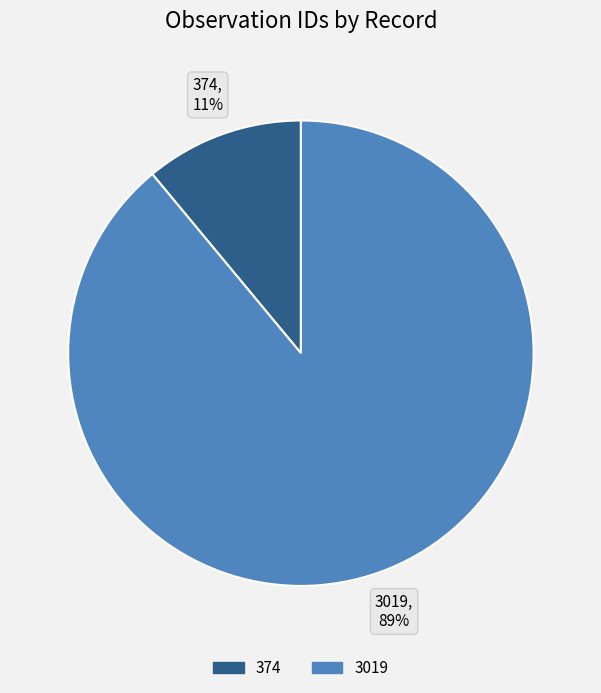

How many slices are in this pie chart?

2